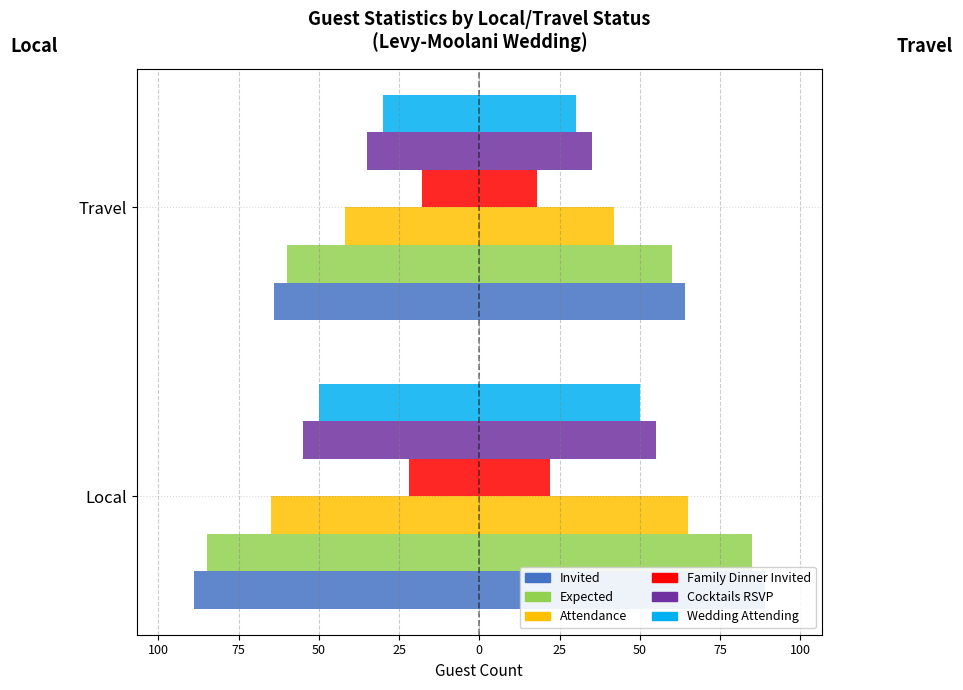

Is the value of Wedding Attending at Local greater than the value of Attendance at Travel?

No